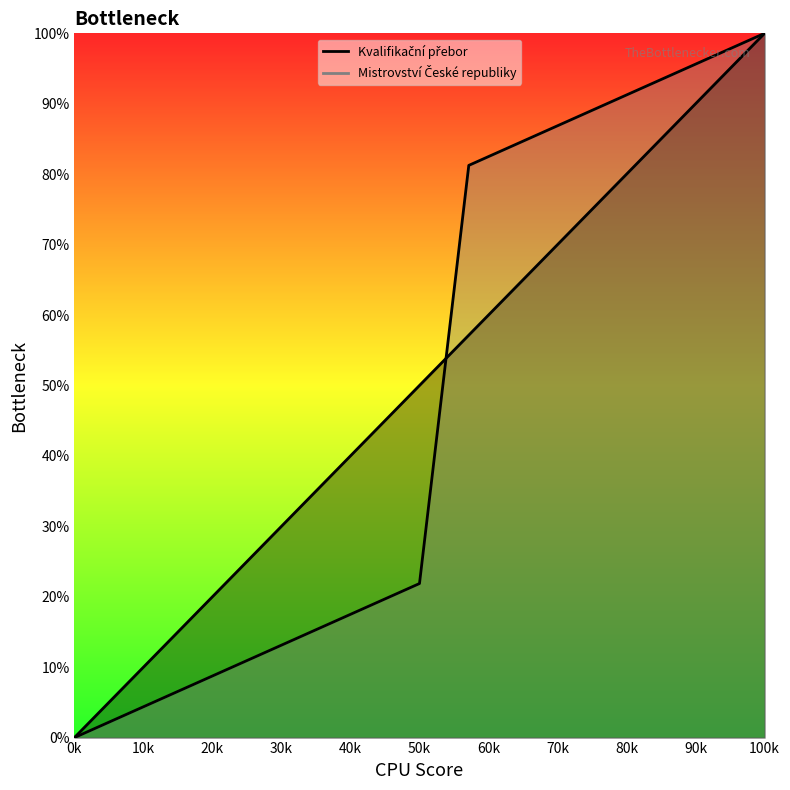

How many lines are shown in the chart?

2